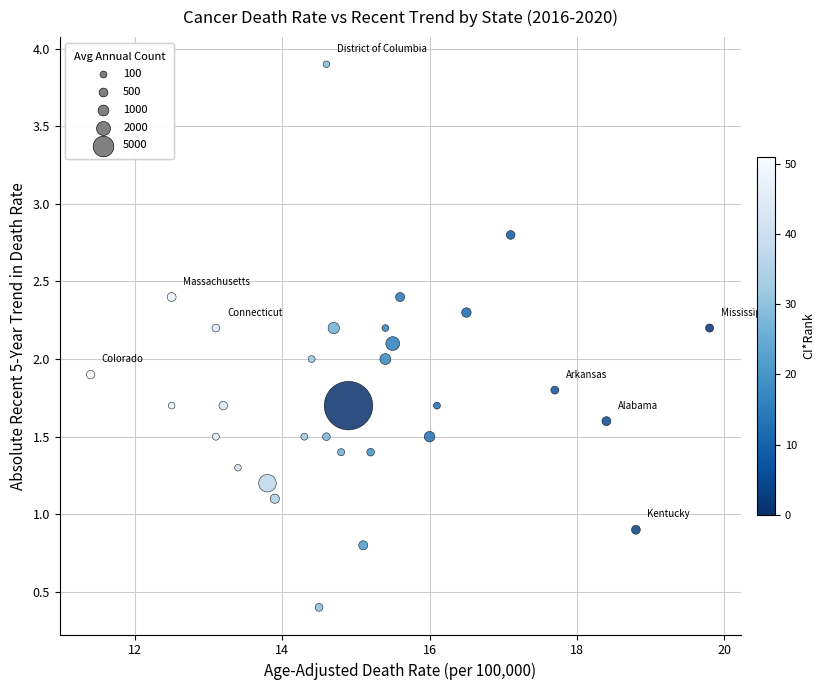

What is the range of X values (max minus min)?

8.4